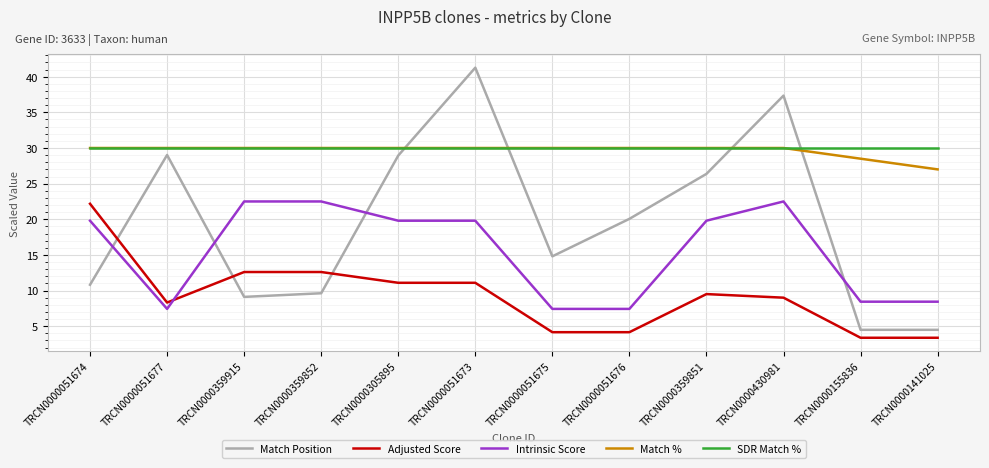

Between TRCN0000359915 and TRCN0000155836, which series saw the biggest shift?

Intrinsic Score